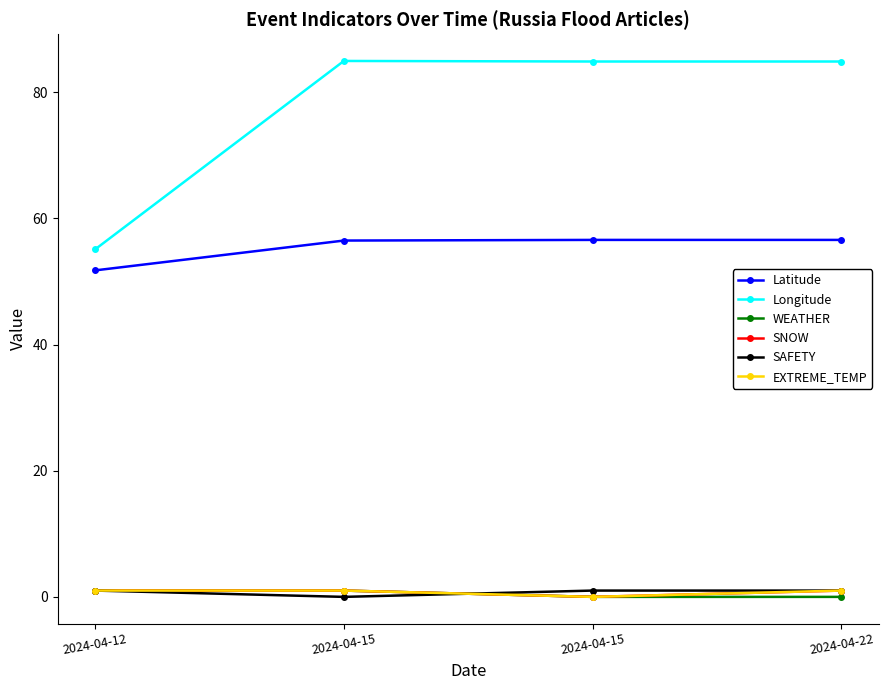

Does the chart have visible grid lines?

No